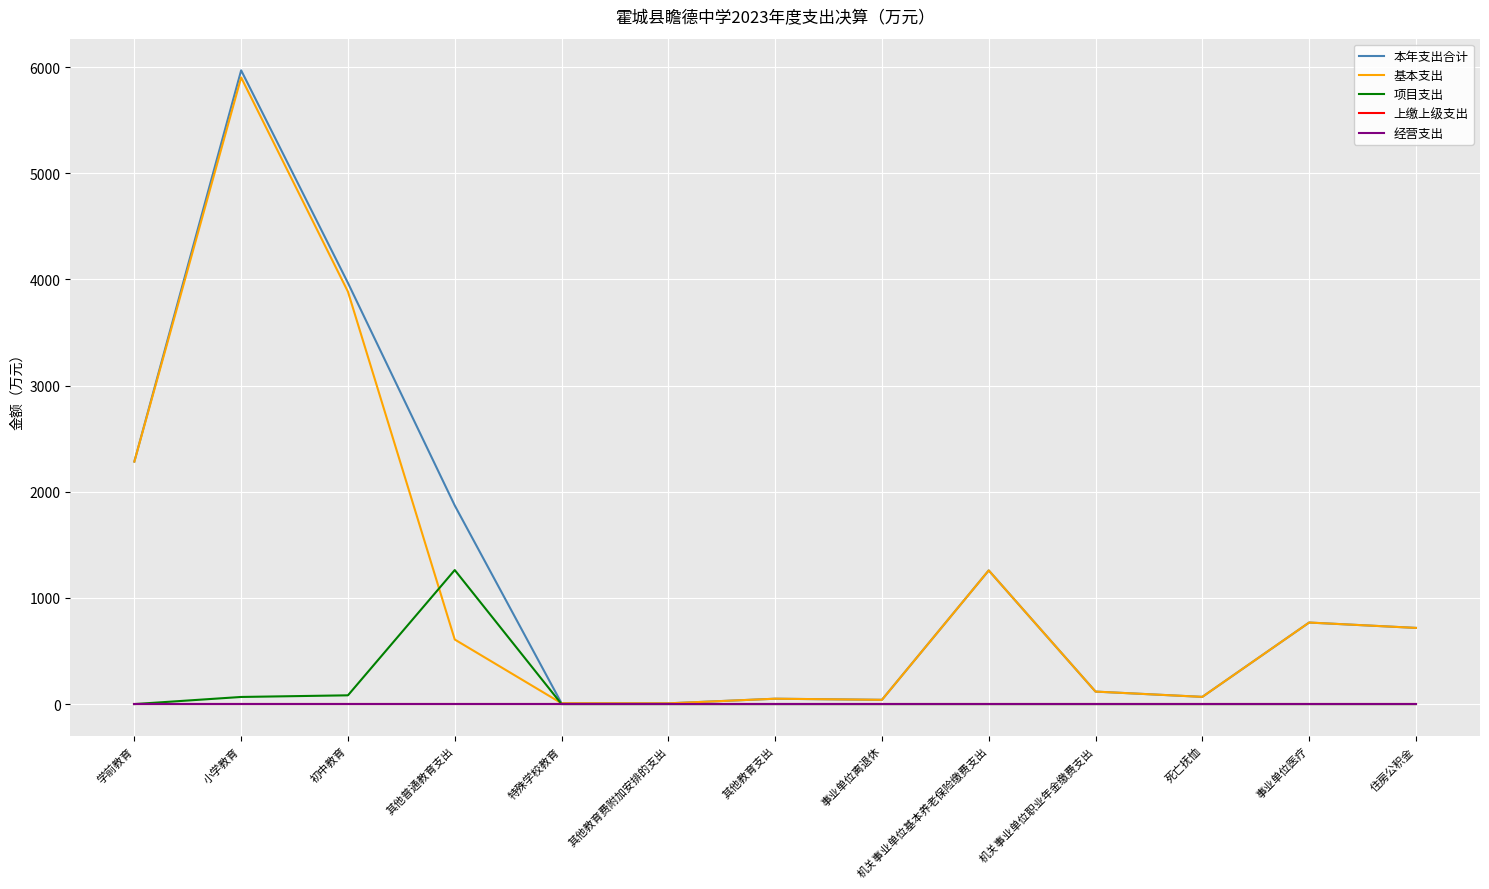

What position from the right is 小学教育?

12